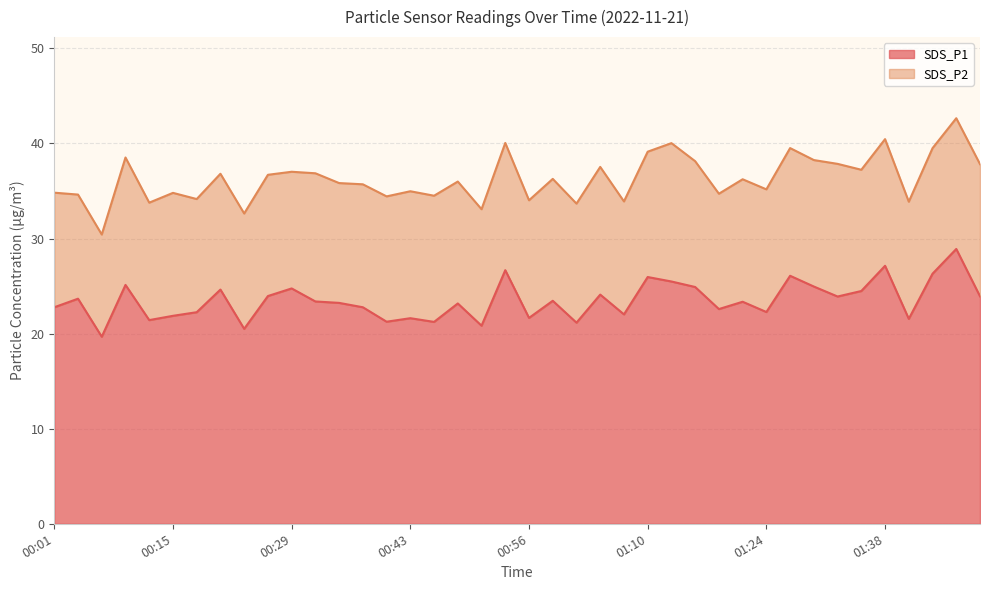

What position from the right is 00:12?

36